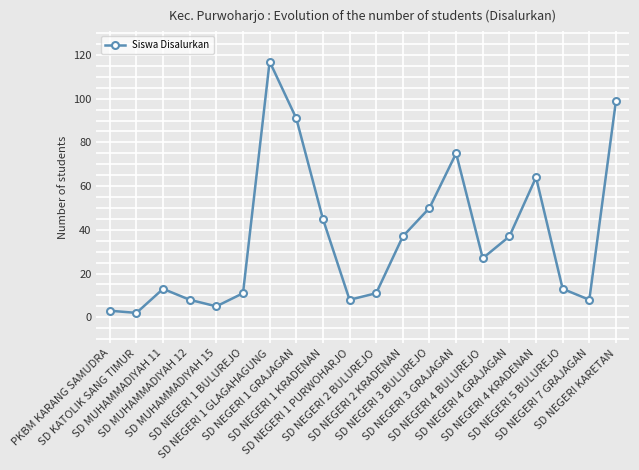

The chart shows a value of 13 at SD NEGERI 5 BULUREJO. True or false?

True